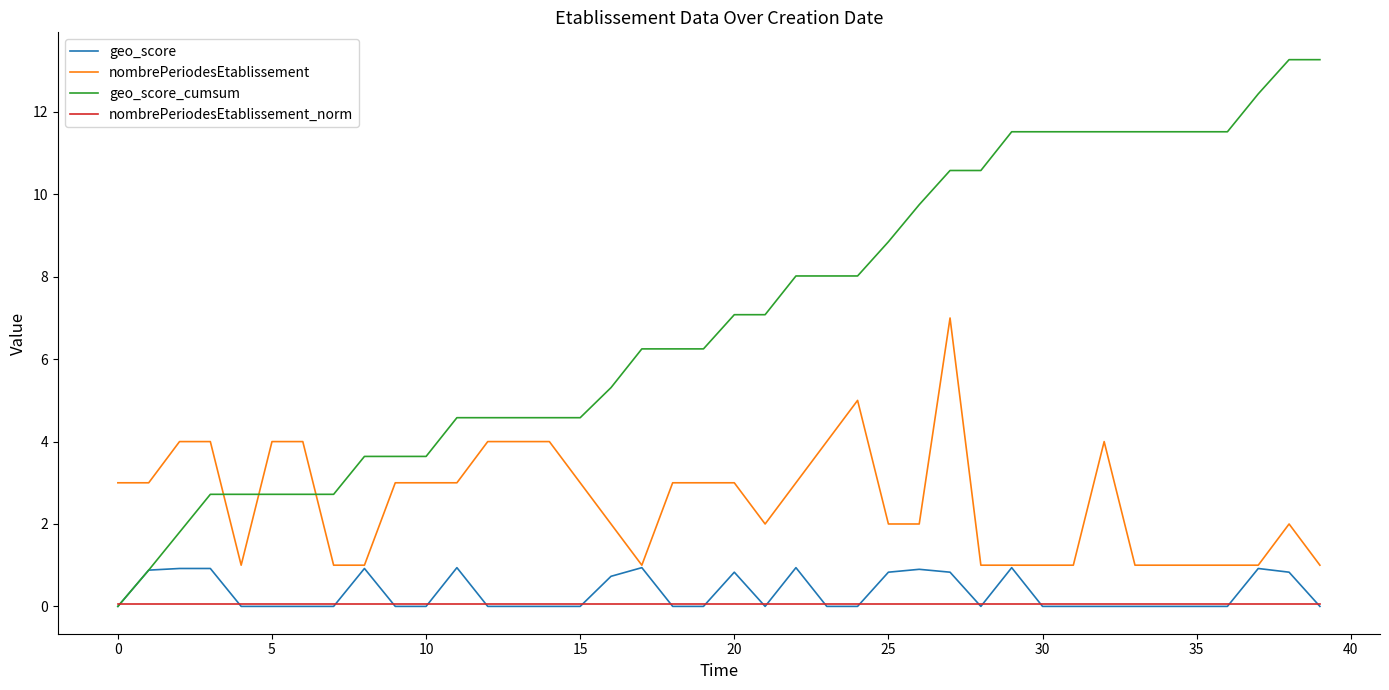

What is the minimum value for nombrePeriodesEtablissement?

1.0